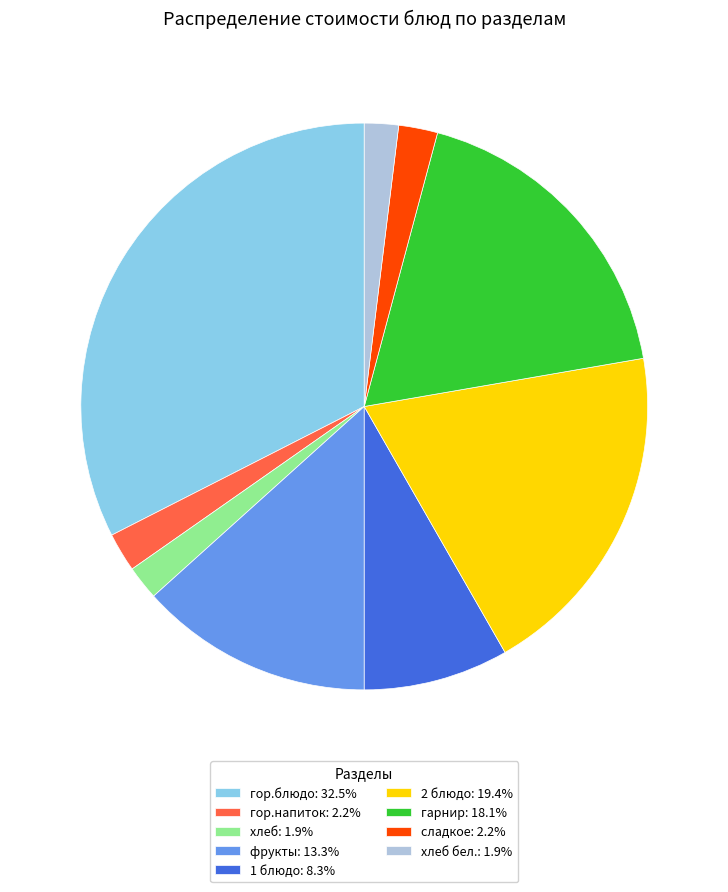

Is there a majority slice in this chart?

No